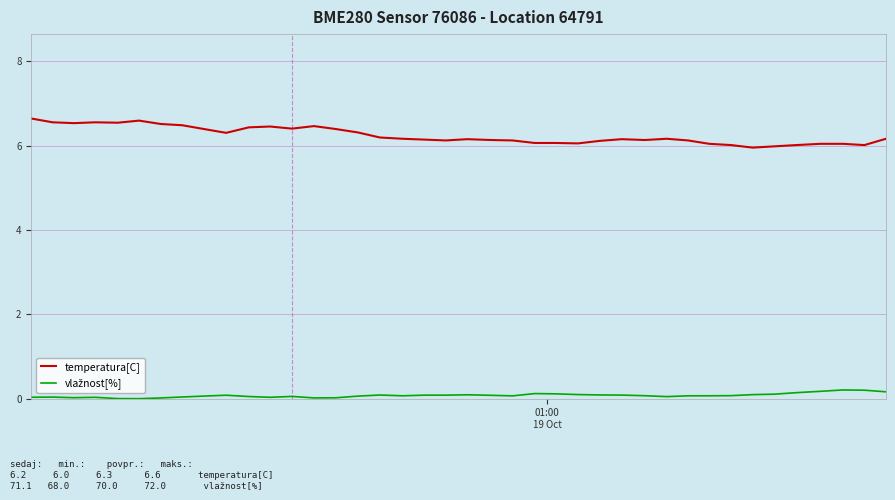

Which series has the largest total across all categories?

temperatura[C]